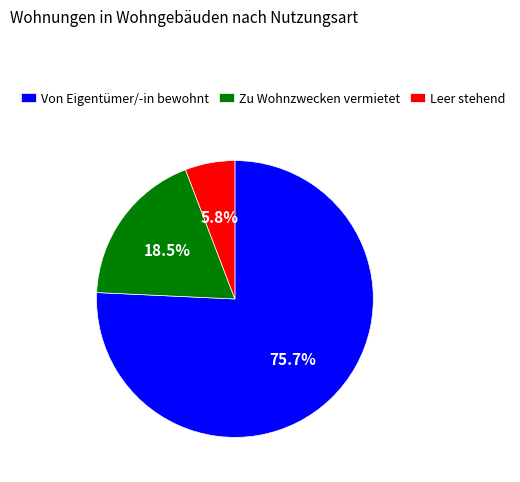

Rank the categories by value from highest to lowest.

Von Eigentümer/-in bewohnt, Zu Wohnzwecken vermietet, Leer stehend